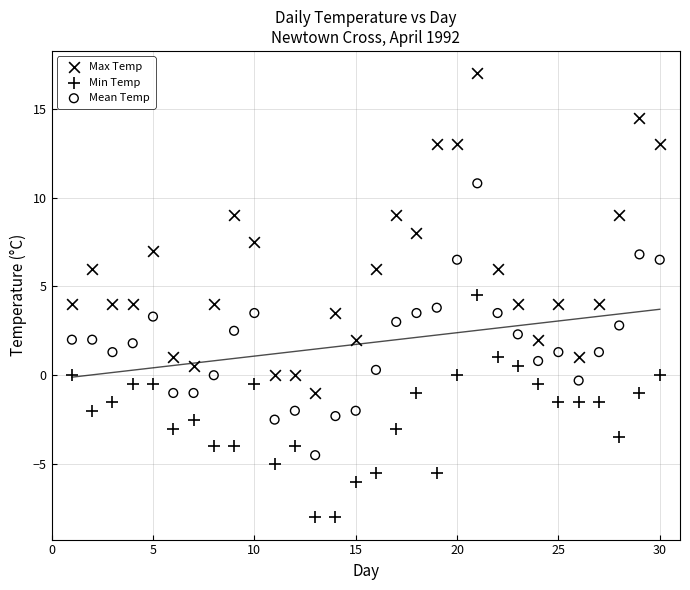

Across all data points, what is the range of X values (max minus min)?

29.0